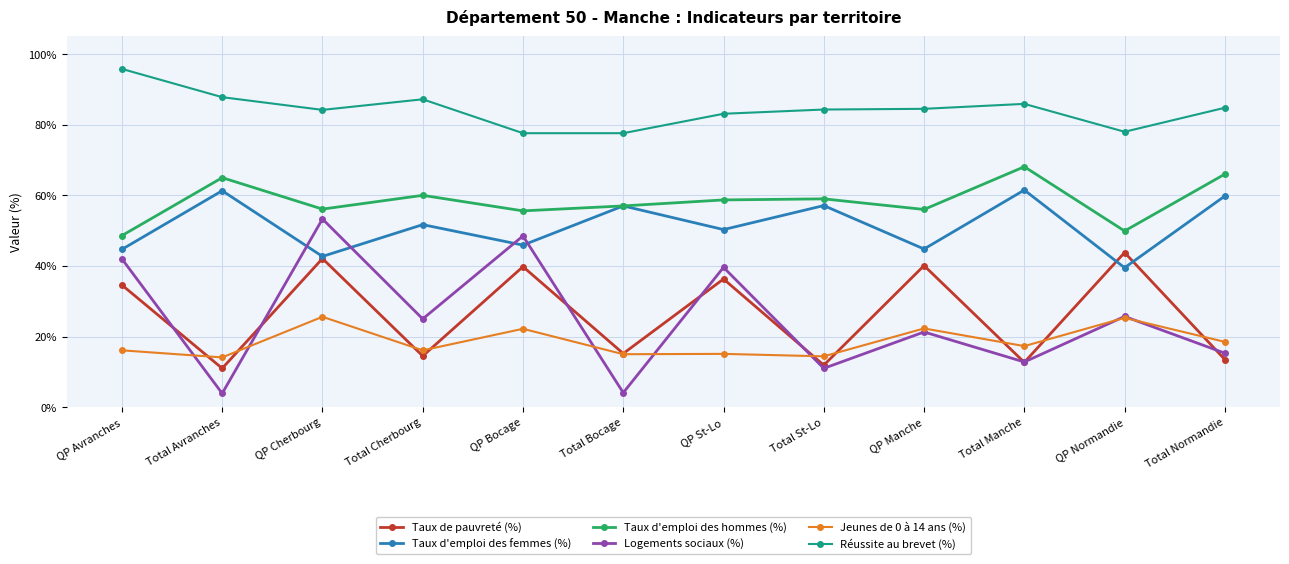

What is the approximate value of Taux d'emploi des femmes (%) at QP St-Lo?

50.3